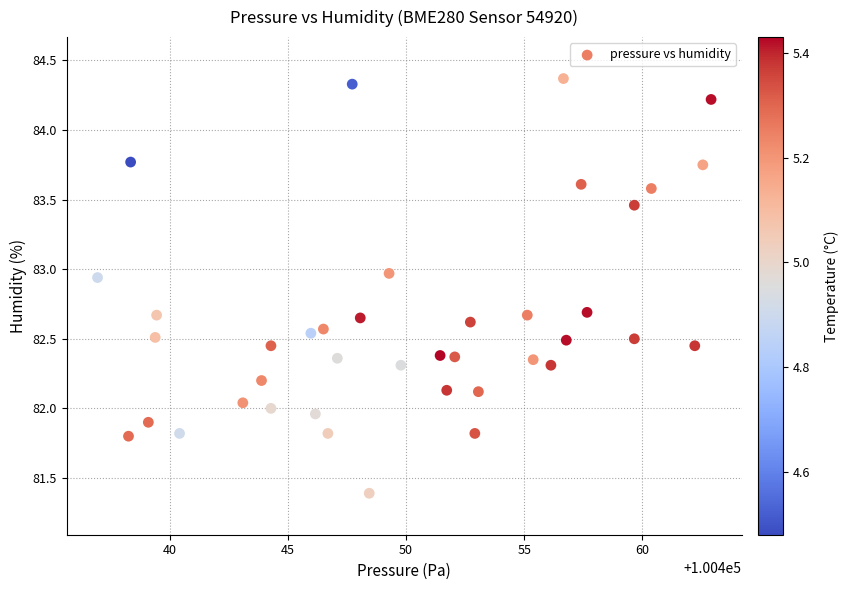

What is the range of Y values (max minus min)?

3.0